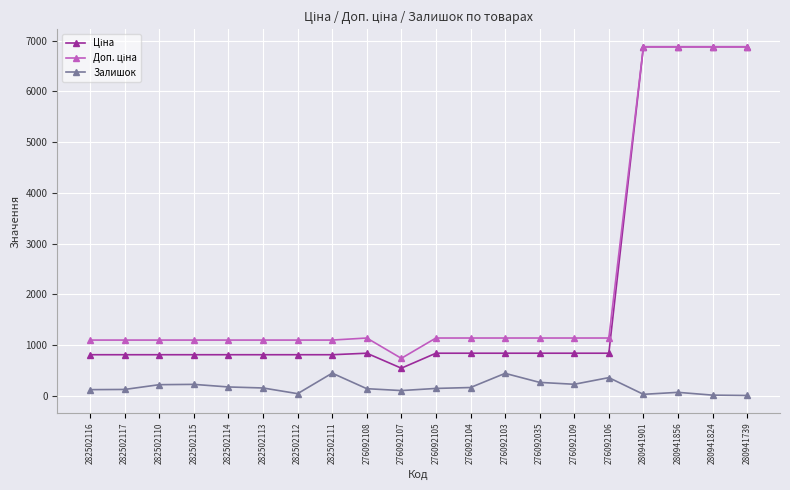

How many series are shown in this chart?

3